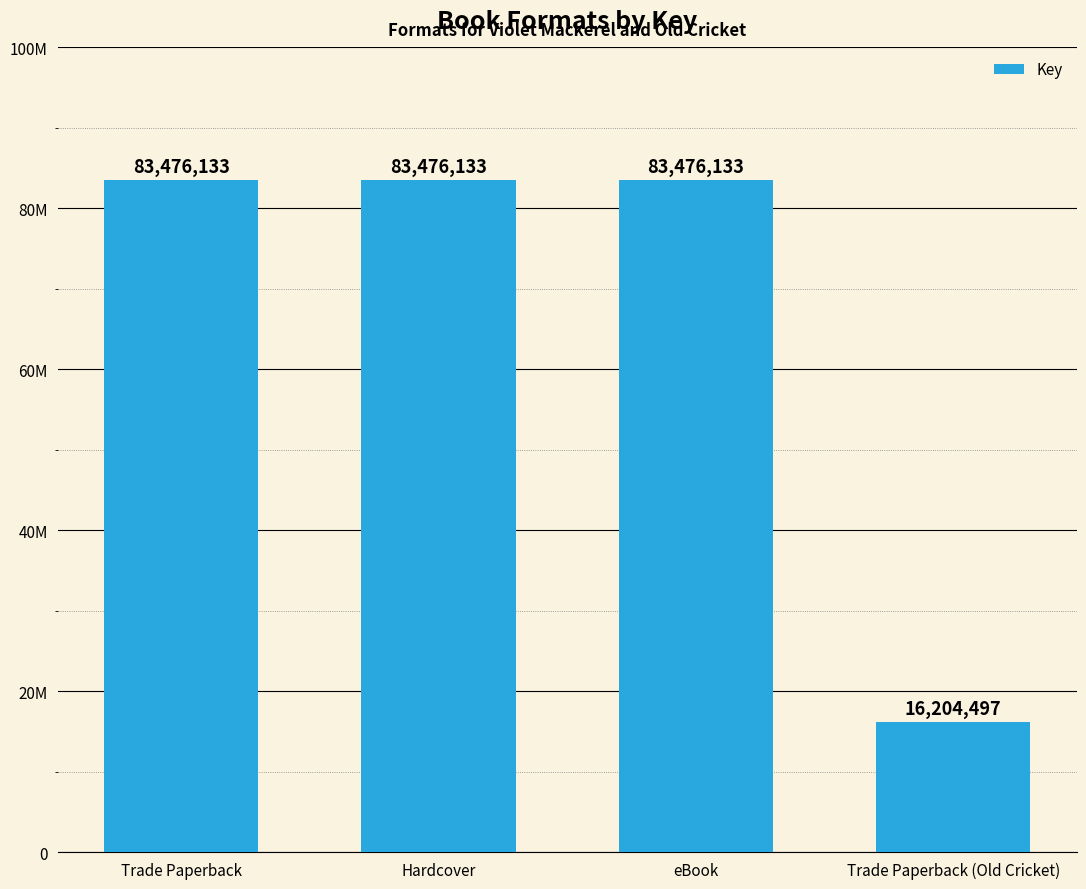

What is the sum of all values?

266632896